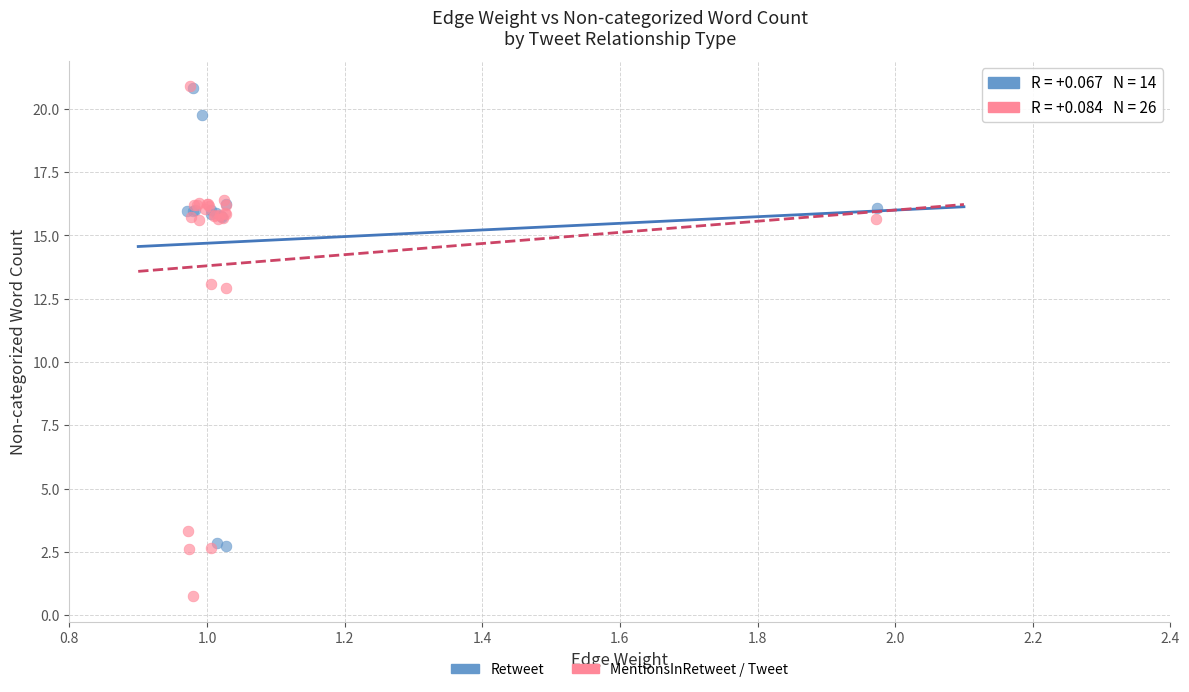

Which series has the widest spread of Y values?

MentionsInRetweet / Tweet